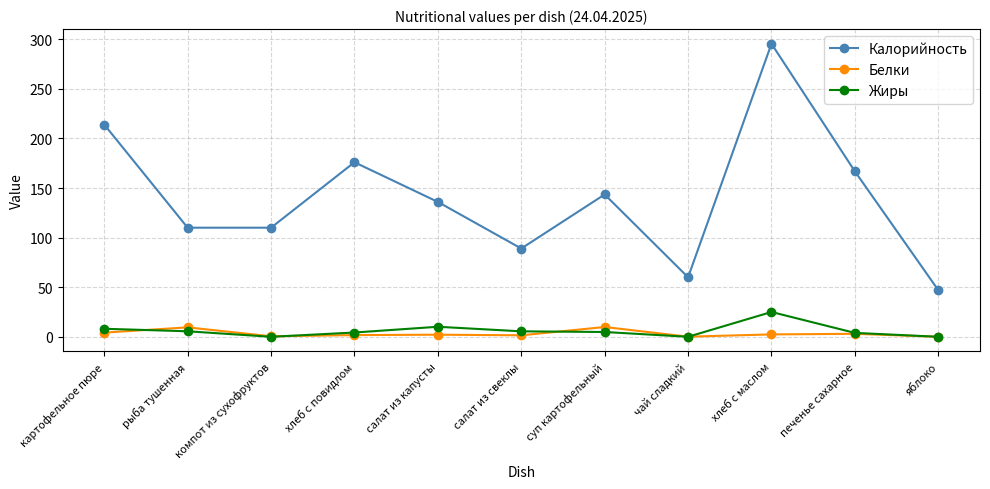

In Жиры, how many points are lower than both neighbors (excluding endpoints)?

2